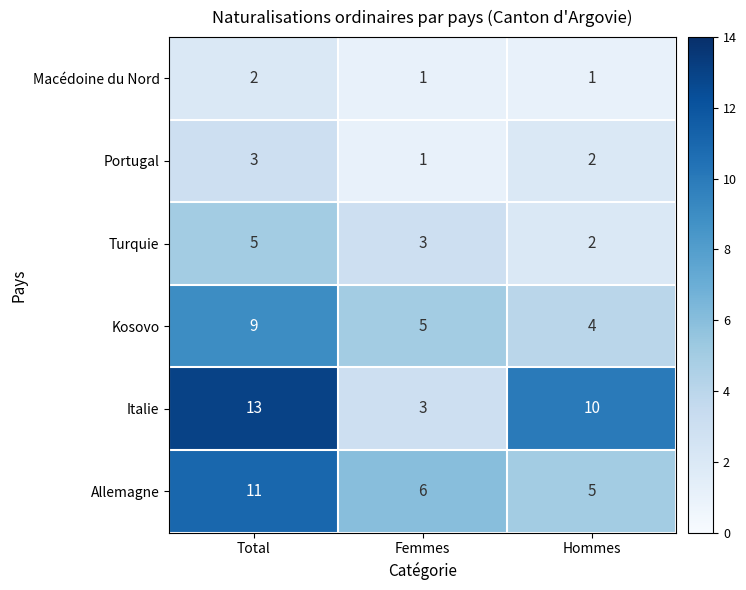

What is the difference between the maximum and minimum values in the Turquie series?

3